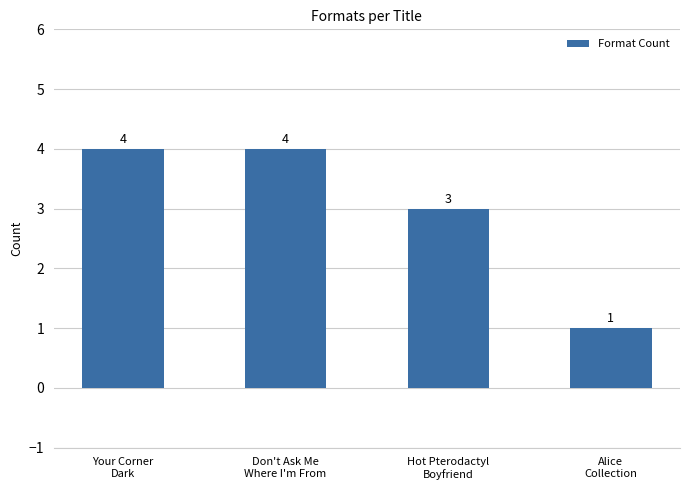

What is the maximum value shown in the chart?

4